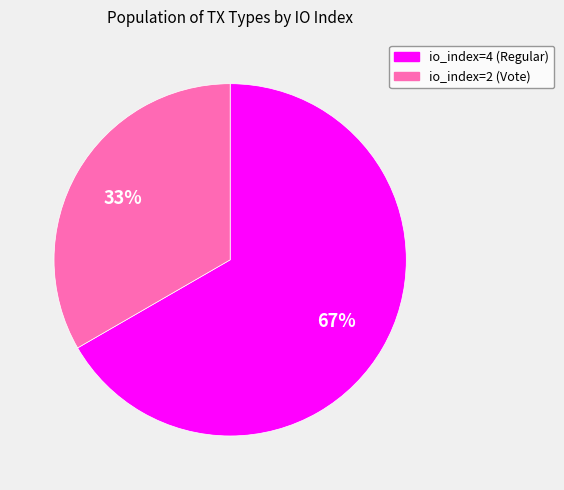

What percentage is the io_index=4 (Regular) slice, to the nearest percent?

67%